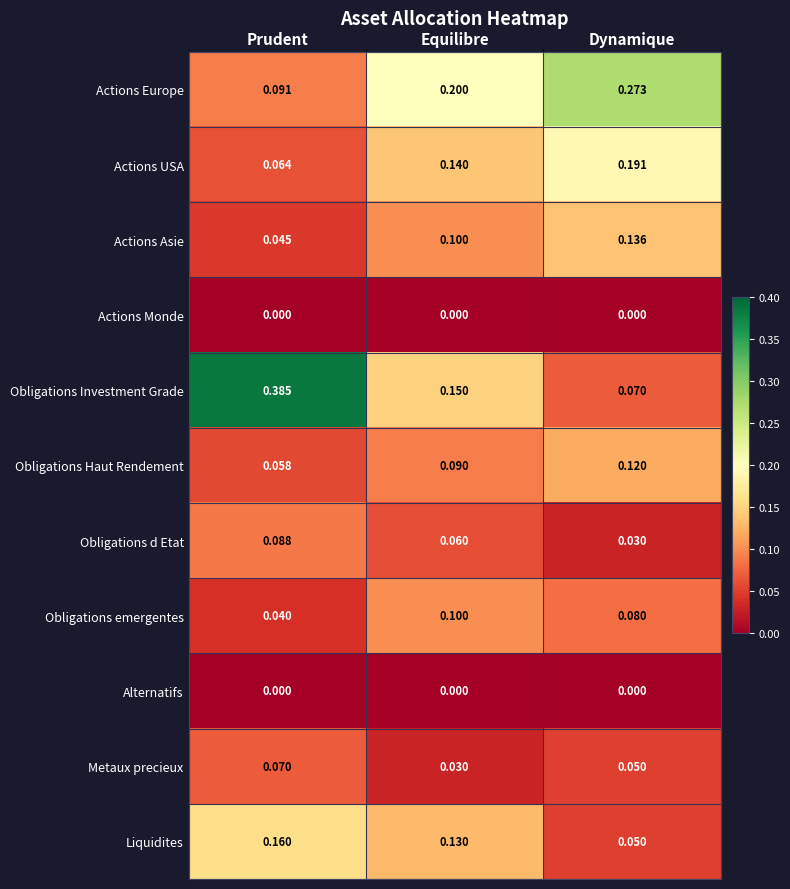

Which series has the widest spread of values?

Obligations Investment Grade